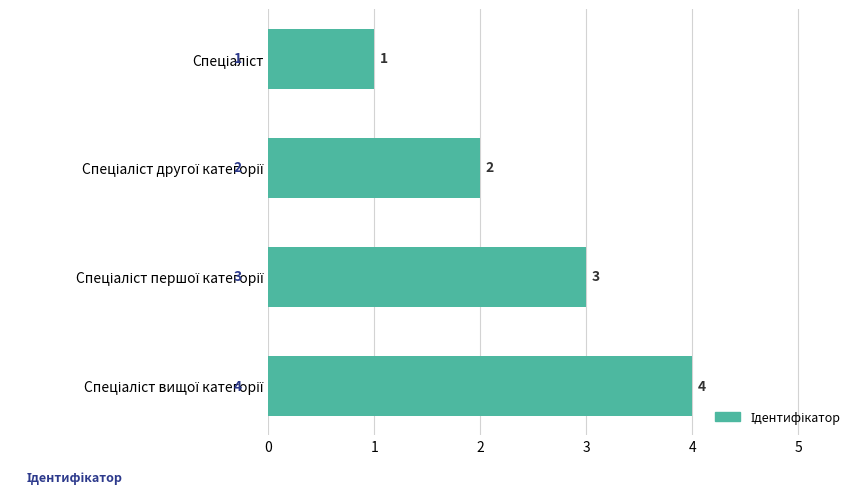

What is the value of the 3rd bar from the top?

3